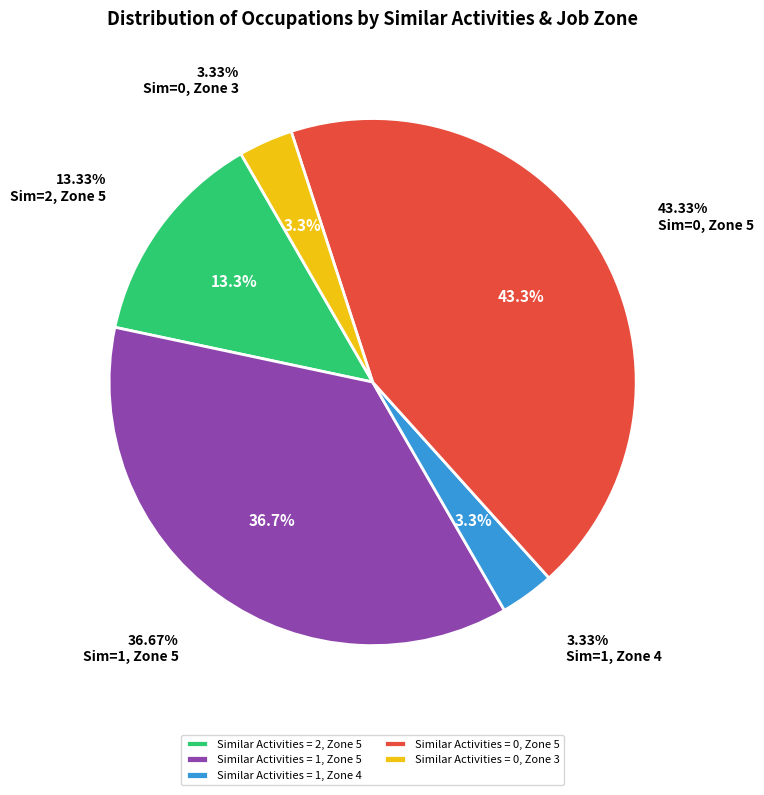

To the nearest percent, what is the difference between the largest and smallest slice percentages?

40%